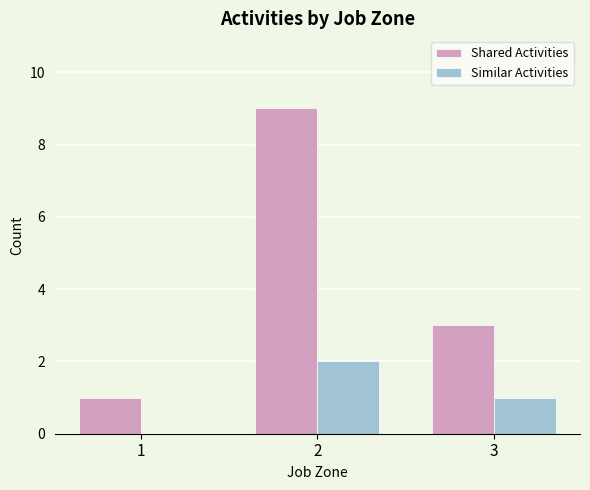

Which series has the largest total across all categories?

Shared Activities